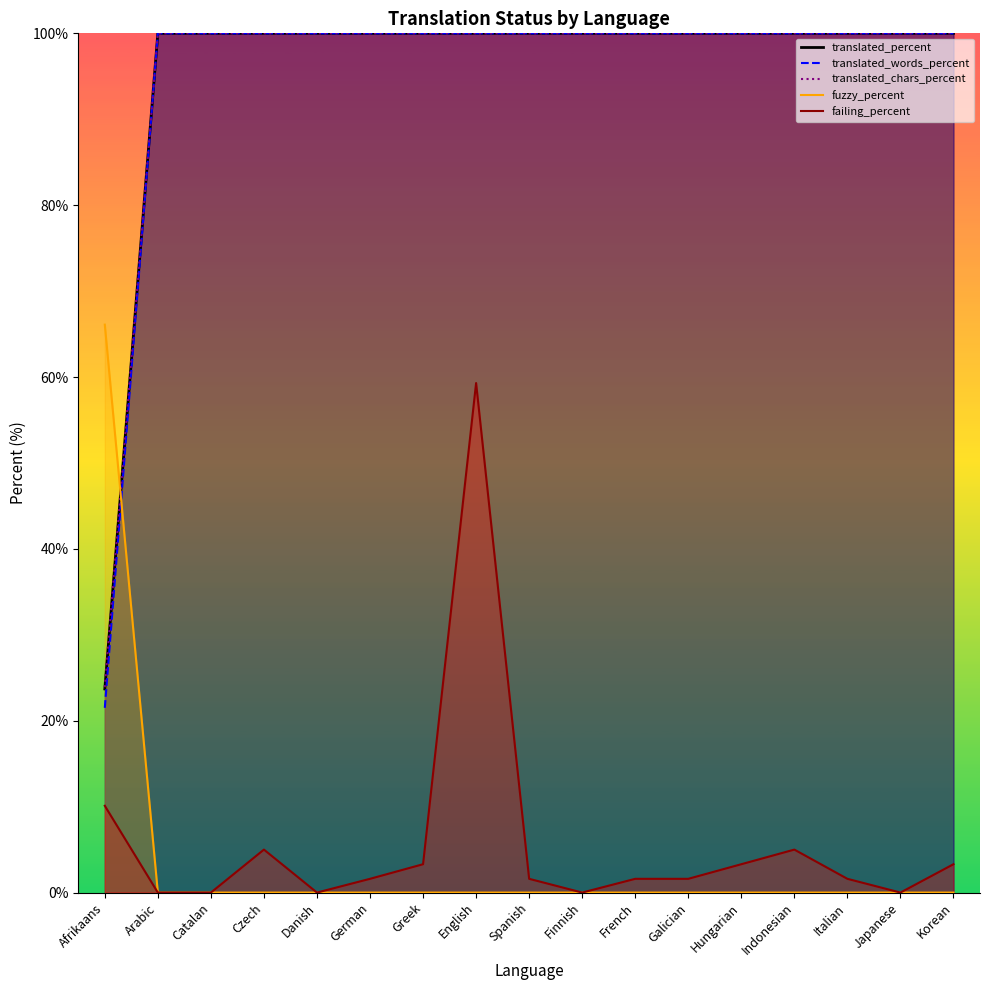

Which has a higher value, Afrikaans or Arabic?

Arabic